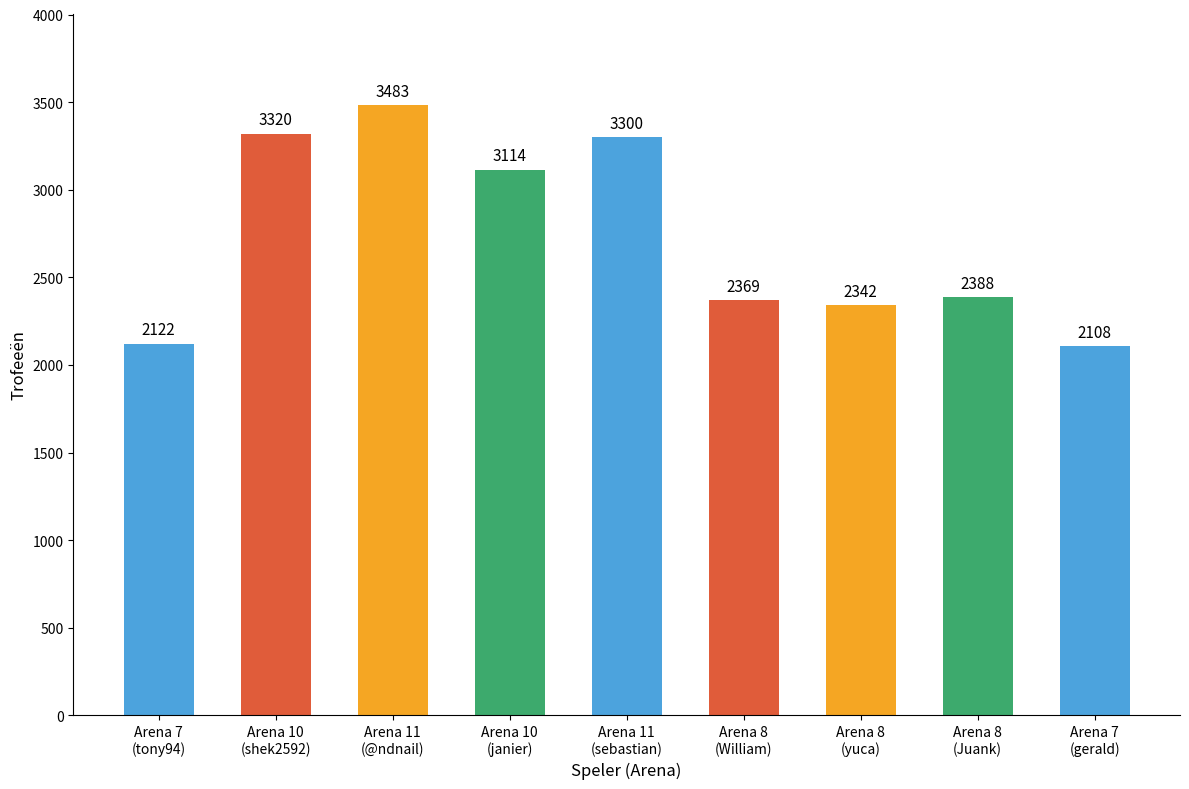

Reading left to right, transcribe all the data shown in this chart.

2122	3320	3483	3114	3300	2369	2342	2388	2108